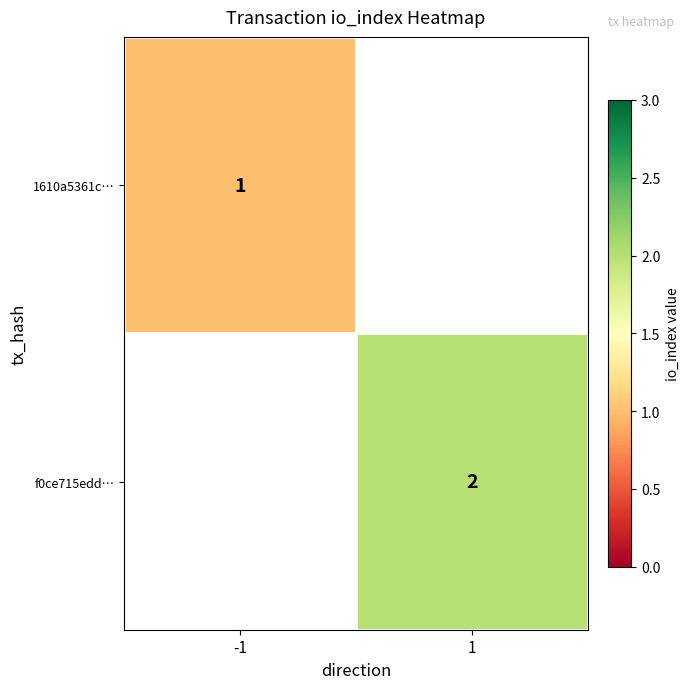

The f0ce715edd… series shows 2 at 1. True or false?

True